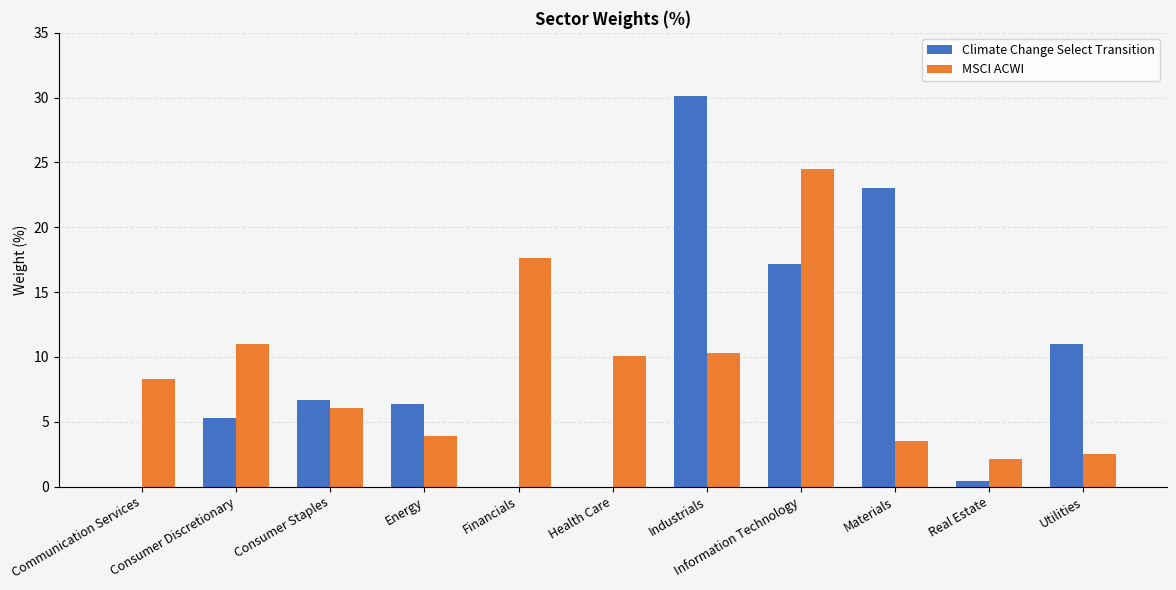

What is the maximum value for Climate Change Select Transition?

30.1